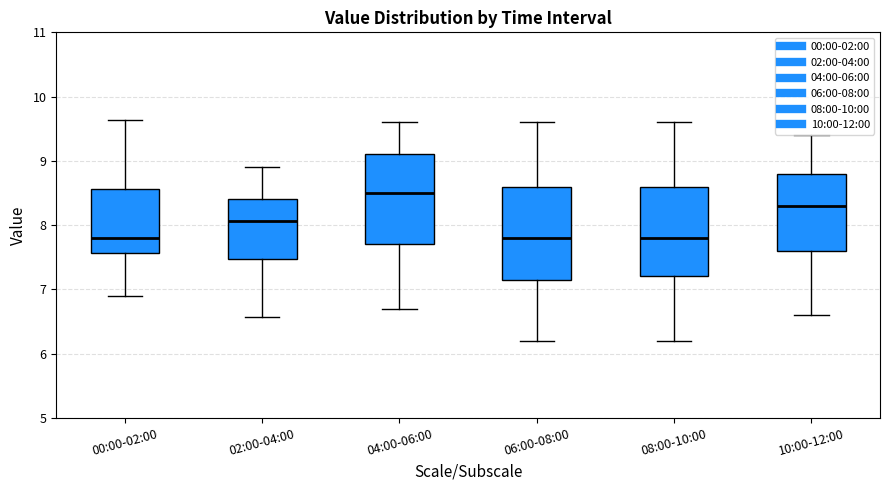

Reading left to right, read every box against the y-axis: the position of its median line, the range the box covers, and the ends of its whiskers. The values are not printed on the chart, so give them approximately, as read against the axis.

00:00-02:00: median 7.8, box 7.6 to 8.6, whiskers 6.9 to 9.6
02:00-04:00: median 8.1, box 7.5 to 8.4, whiskers 6.6 to 8.9
04:00-06:00: median 8.5, box 7.7 to 9.1, whiskers 6.7 to 9.6
06:00-08:00: median 7.8, box 7.2 to 8.6, whiskers 6.2 to 9.6
08:00-10:00: median 7.8, box 7.2 to 8.6, whiskers 6.2 to 9.6
10:00-12:00: median 8.3, box 7.6 to 8.8, whiskers 6.6 to 9.4